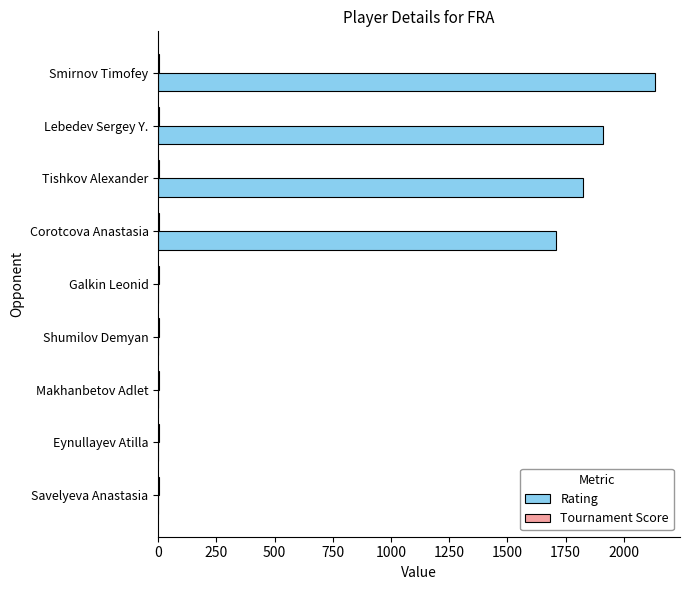

How many distinct data groups are displayed?

2